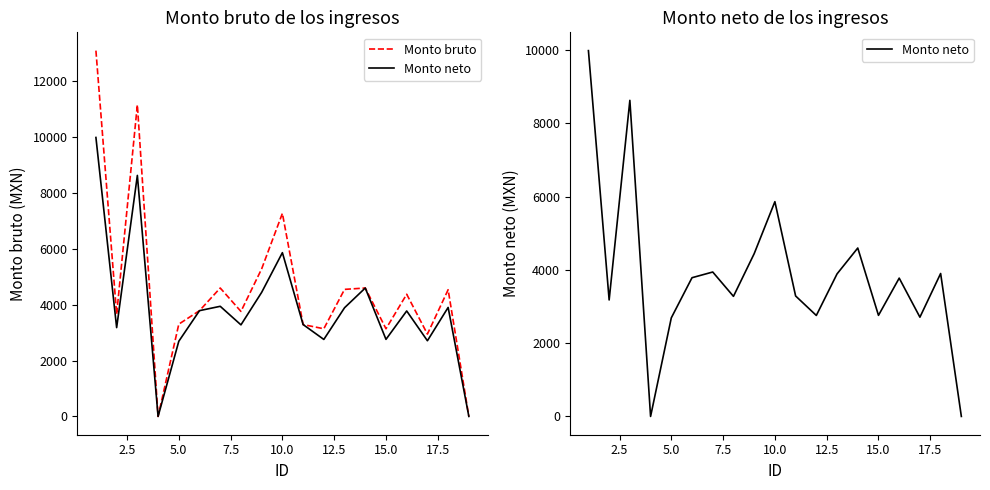

What is the average value of the Monto neto series?

3864.9